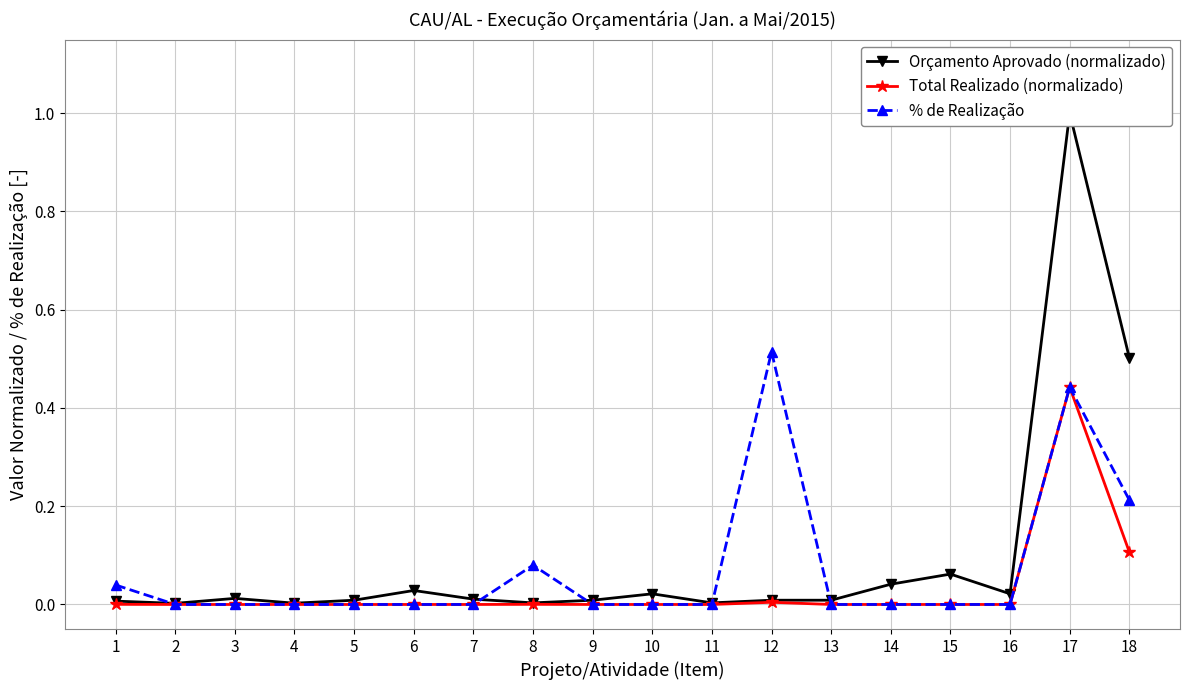

At which category does Total Realizado (normalizado) reach its first local peak?

8